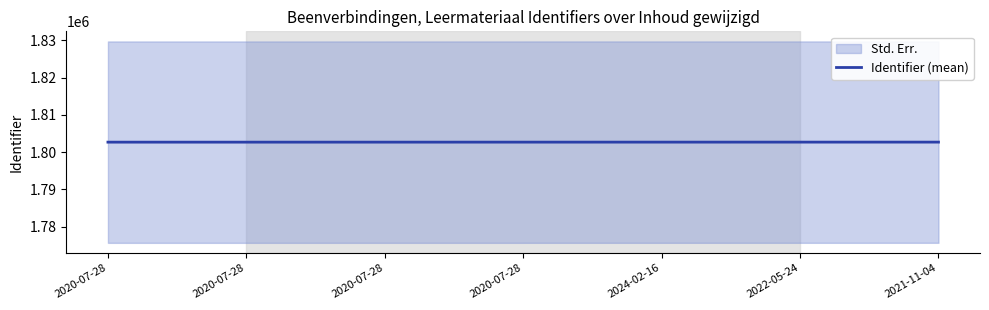

What is the approximate value at 2024-02-16?

1802688